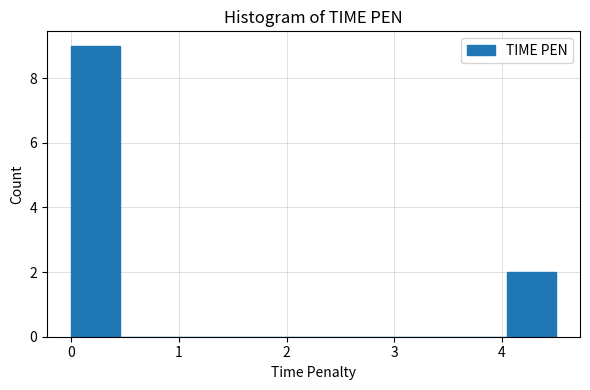

Reading left to right, transcribe this chart: for each bar, give the range it covers on the x-axis and its height. Neither the bar edges nor the heights are printed on the chart, so give them approximately, as read against the axes.

0.00 to 0.45: 9
0.45 to 0.90: 0
0.90 to 1.35: 0
1.35 to 1.80: 0
1.80 to 2.25: 0
2.25 to 2.70: 0
2.70 to 3.15: 0
3.15 to 3.60: 0
3.60 to 4.05: 0
4.05 to 4.50: 2